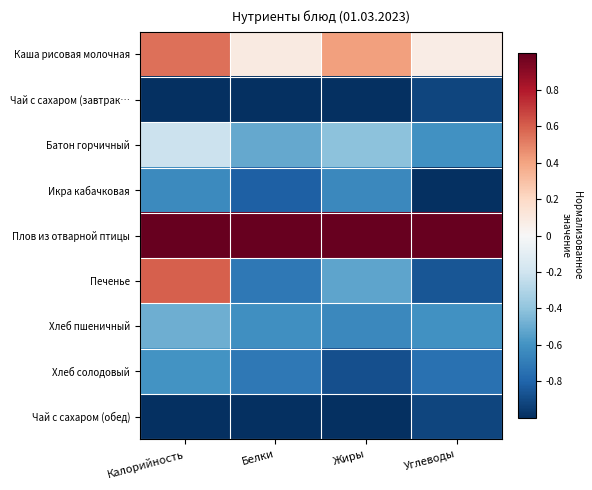

Reading right to left, transcribe all the data shown in this chart.

Каша рисовая молочная: Углеводы=0.1	Жиры=0.4	Белки=0.1	Калорийность=0.5
Чай с сахаром (завтрак…: Углеводы=-0.9	Жиры=-1.0	Белки=-1.0	Калорийность=-1.0
Батон горчичный: Углеводы=-0.6	Жиры=-0.4	Белки=-0.5	Калорийность=-0.2
Икра кабачковая: Углеводы=-1.0	Жиры=-0.6	Белки=-0.8	Калорийность=-0.6
Плов из отварной птицы: Углеводы=1.0	Жиры=1.0	Белки=1.0	Калорийность=1.0
Печенье: Углеводы=-0.9	Жиры=-0.5	Белки=-0.7	Калорийность=0.6
Хлеб пшеничный: Углеводы=-0.6	Жиры=-0.6	Белки=-0.6	Калорийность=-0.5
Хлеб солодовый: Углеводы=-0.7	Жиры=-0.9	Белки=-0.7	Калорийность=-0.6
Чай с сахаром (обед): Углеводы=-0.9	Жиры=-1.0	Белки=-1.0	Калорийность=-1.0